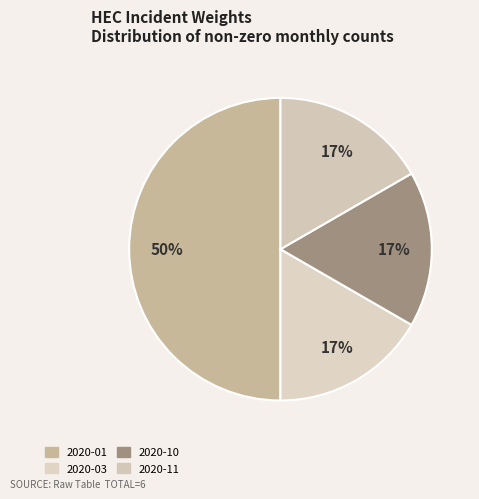

How many slices are in this pie chart?

4